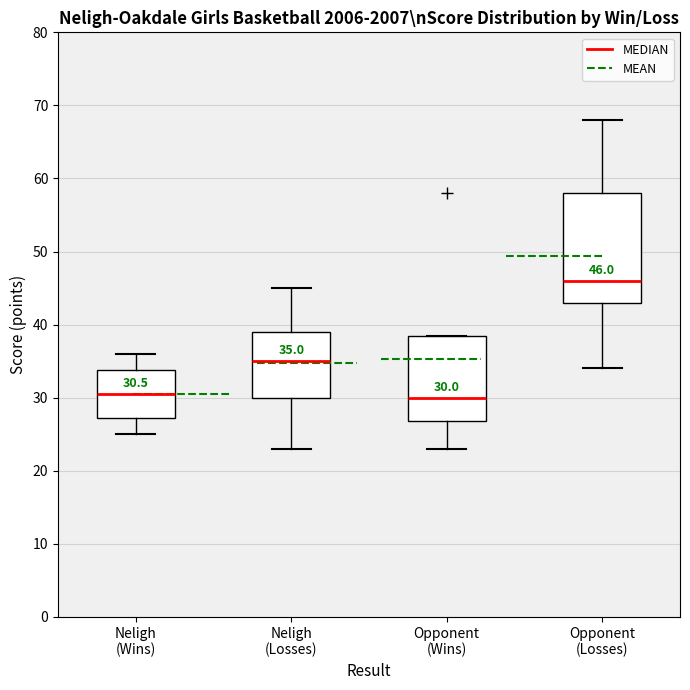

Which box has the highest median line?

Opponent (Losses)